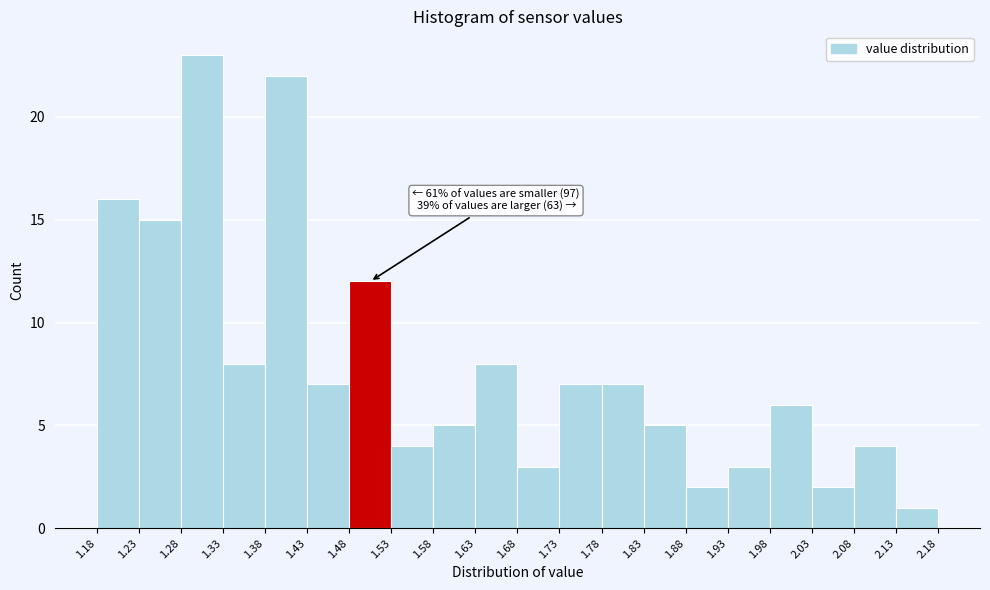

Which range on the x-axis has the tallest bar?

1.28 to 1.33